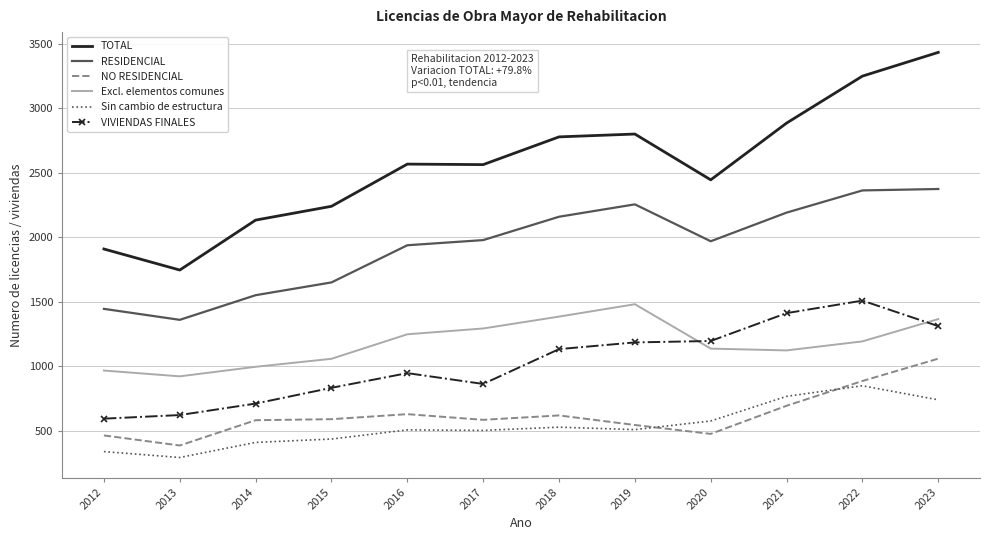

True or false: TOTAL has a value of 2567 at 2016.

True